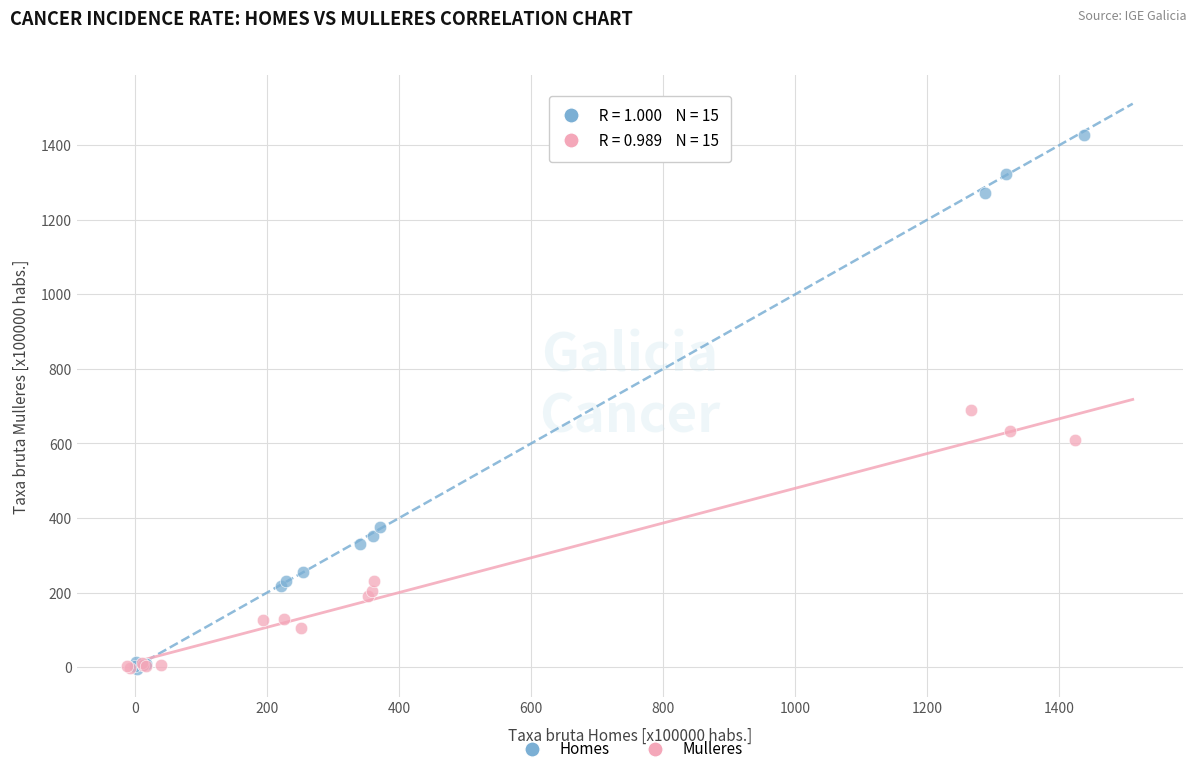

Which series reaches the maximum Y coordinate?

Homes